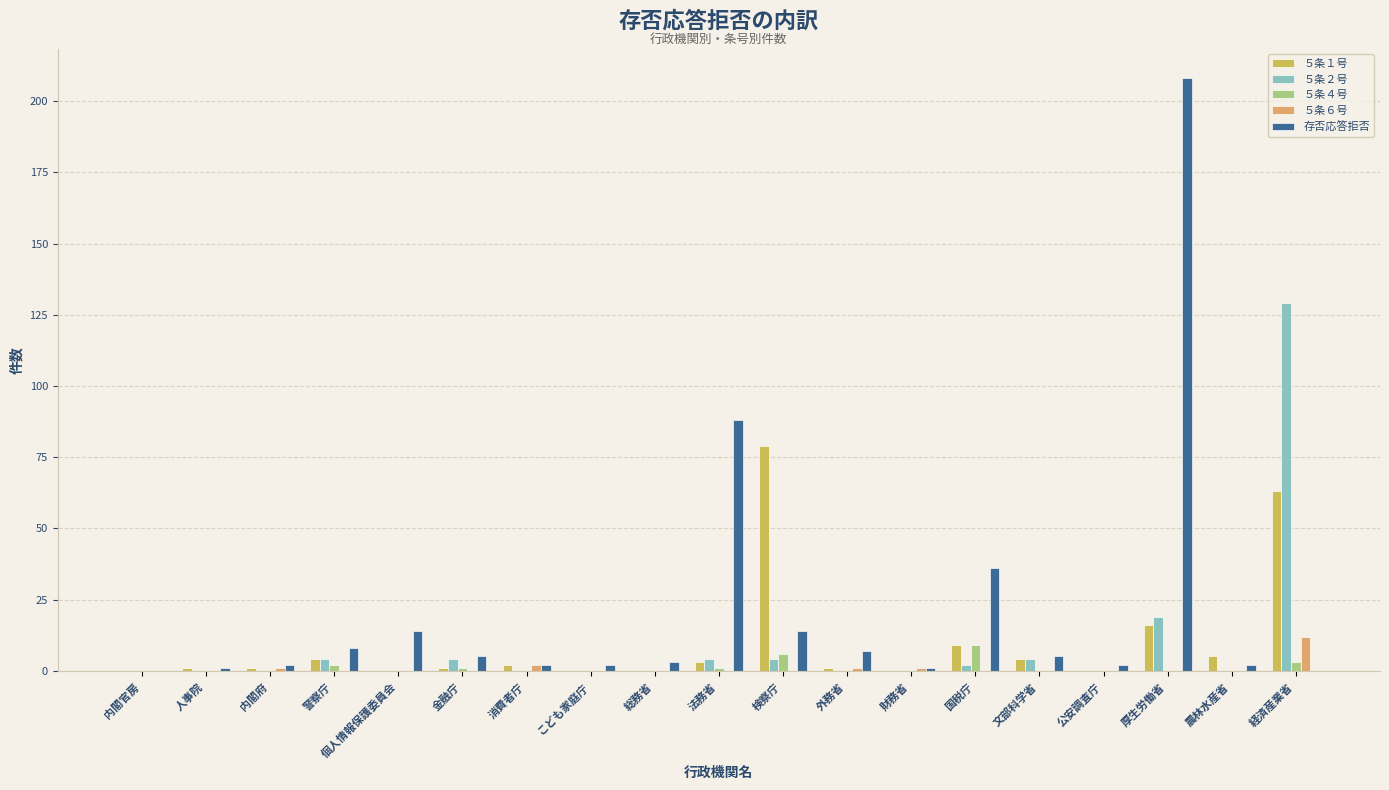

The value of ５条６号 at 人事院 is 0. True or false?

True